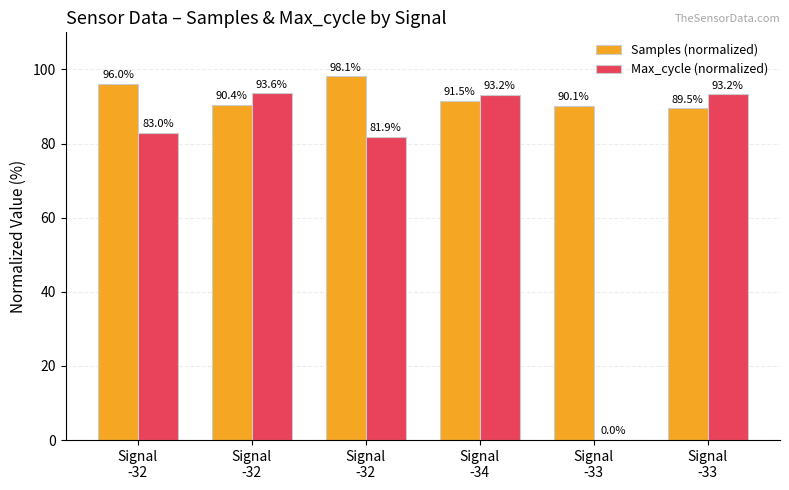

Between Signal
-33 and Signal
-32, which is larger?

Signal
-32